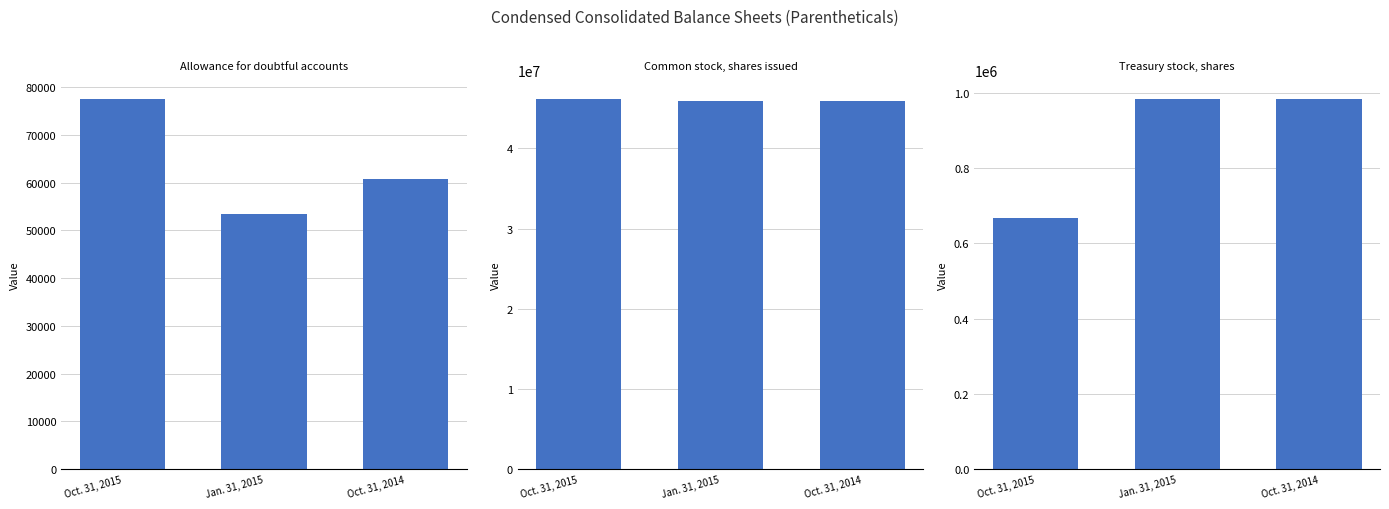

The value of Common stock, shares issued at Jan. 31, 2015 is 45942000. True or false?

True